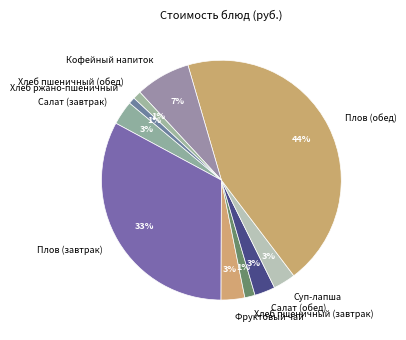

What percentage is the Хлеб ржано-пшеничный slice, to the nearest percent?

1%